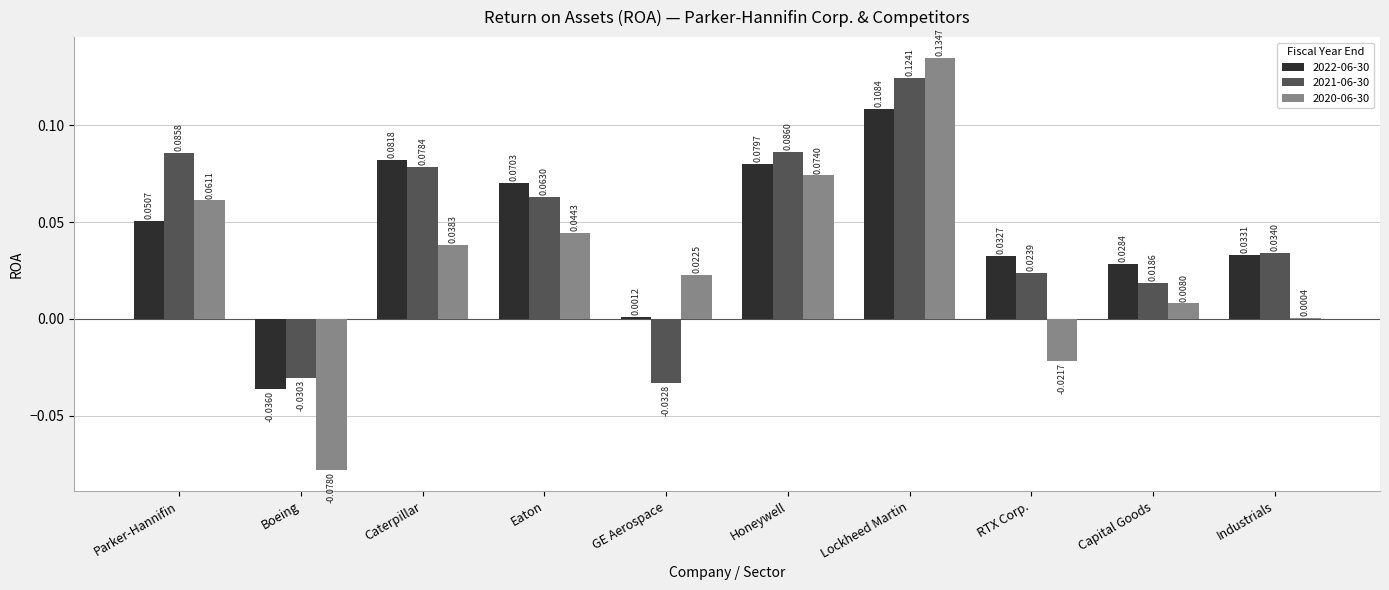

Which series has the largest total across all categories?

2021-06-30